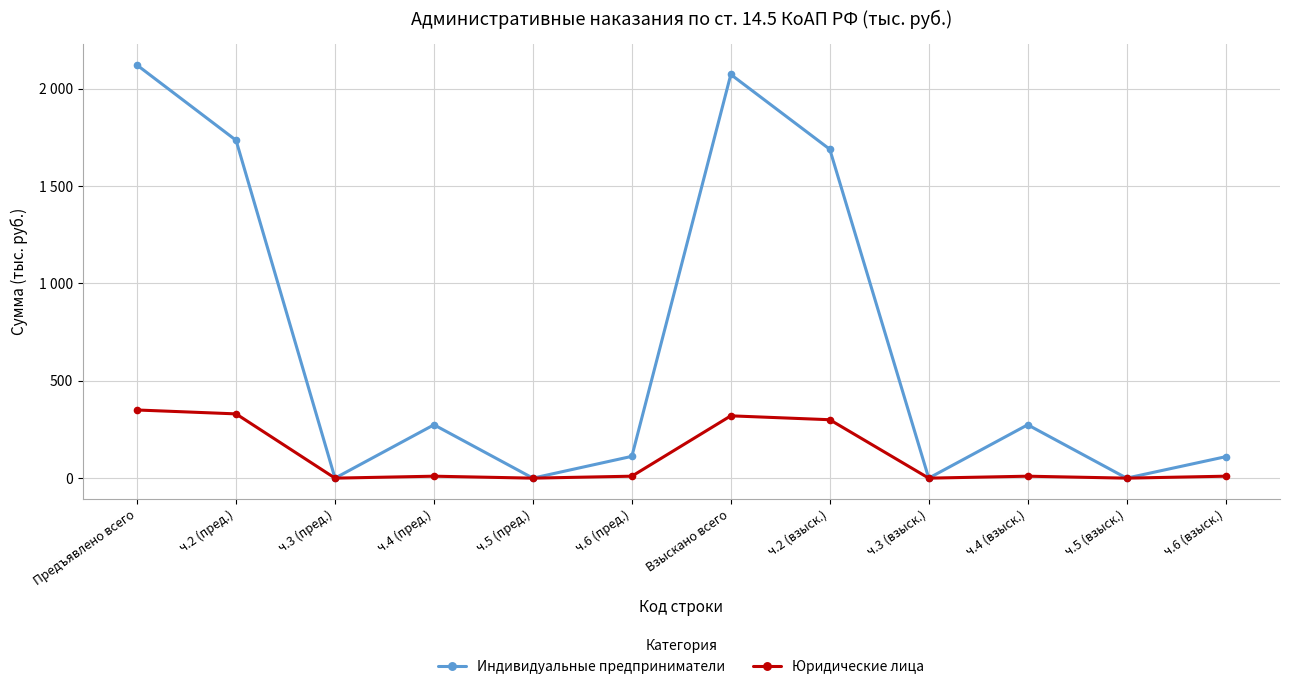

Is this an area chart (filled region under the line)?

No